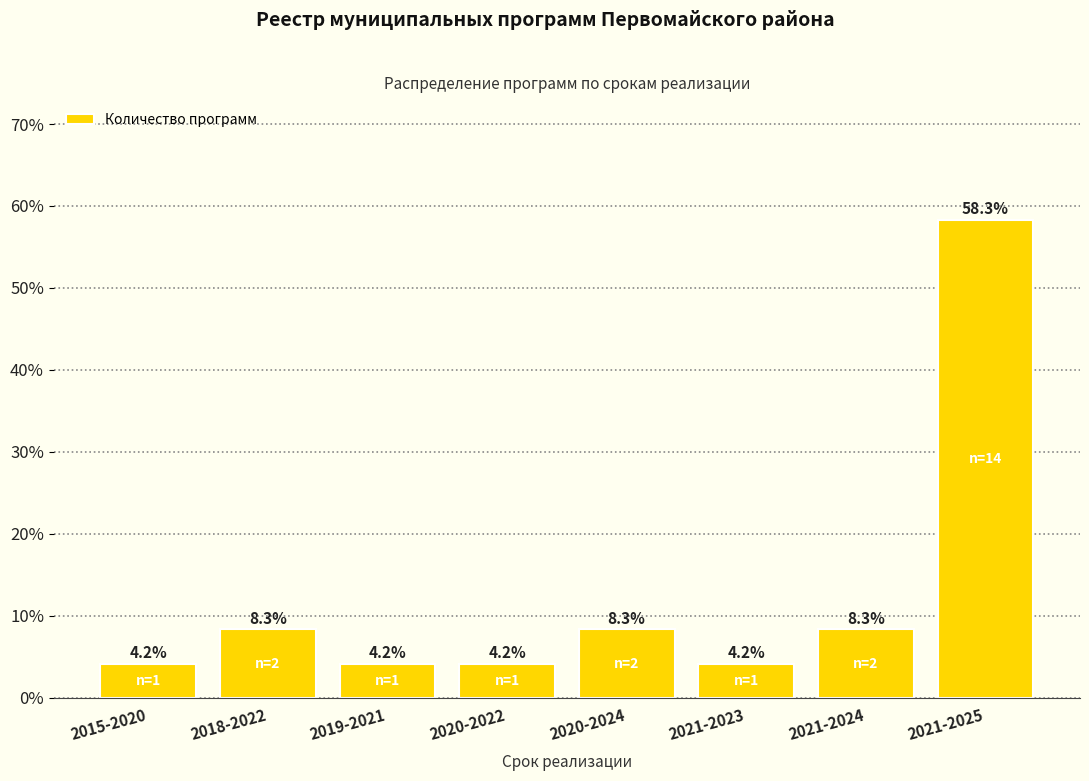

What is the smallest value displayed?

4.2